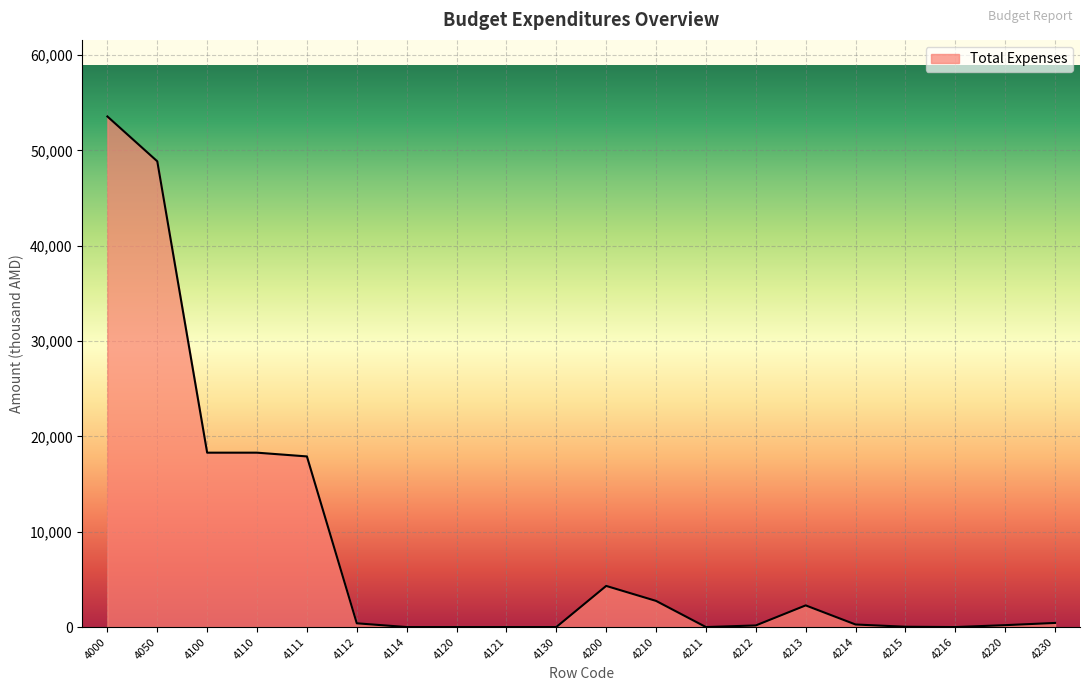

How many lines are shown in the chart?

1